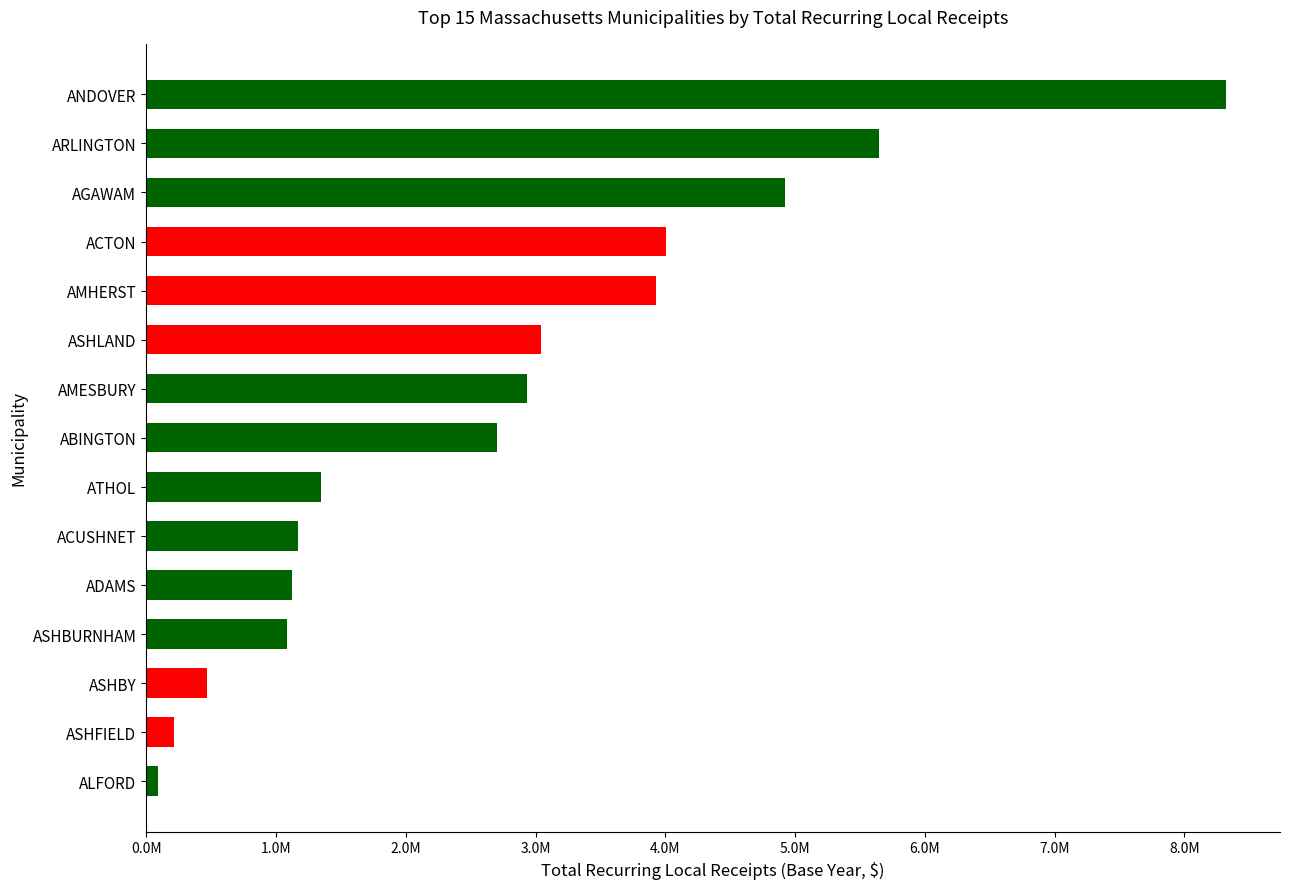

Which category has the highest value across all series?

ANDOVER